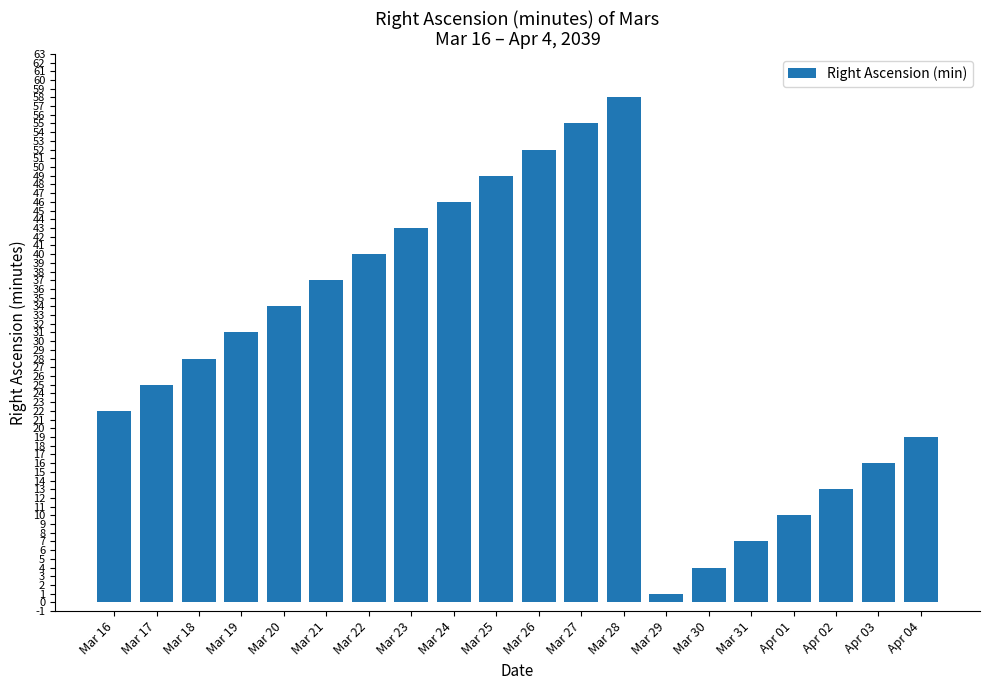

What is the change in value from Mar 18 to Apr 03?

-12